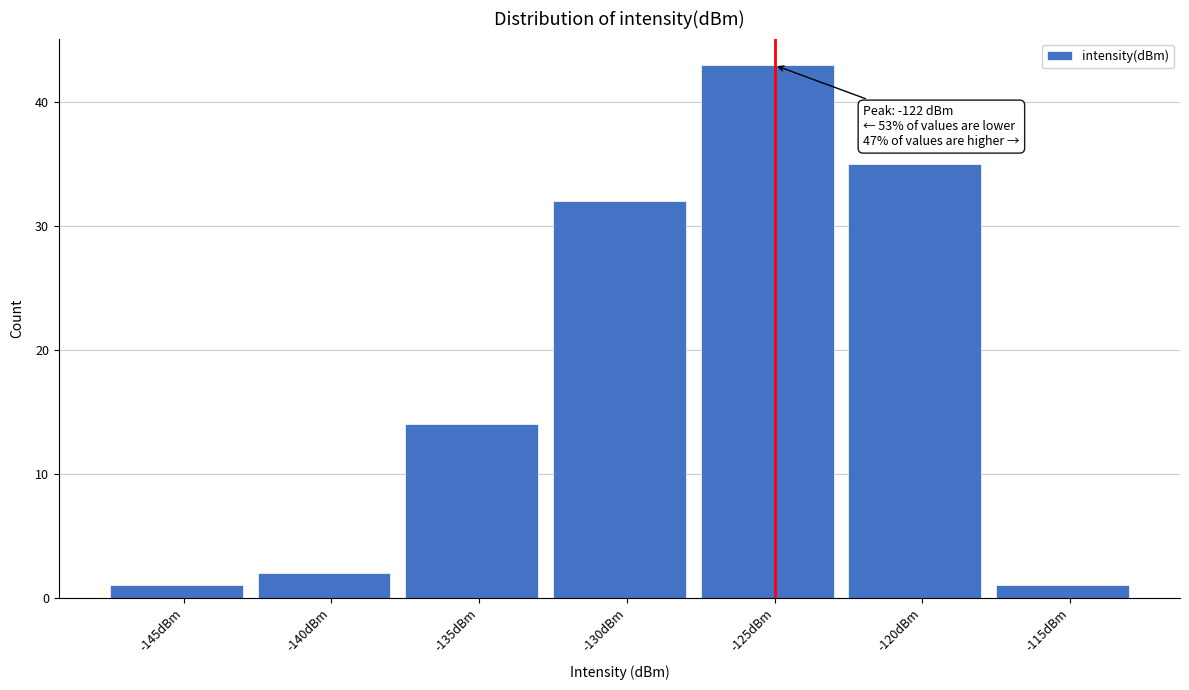

Reading left to right, list all the values displayed in this chart.

-145dBm=1	-140dBm=2	-135dBm=14	-130dBm=32	-125dBm=43	-120dBm=35	-115dBm=1